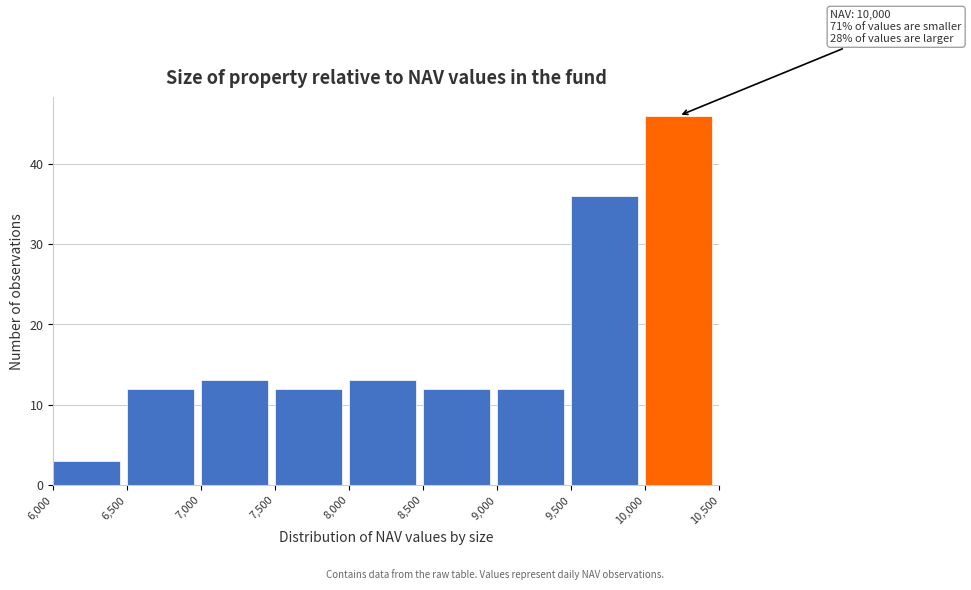

Which range on the x-axis has the tallest bar?

10,000 to 10,500